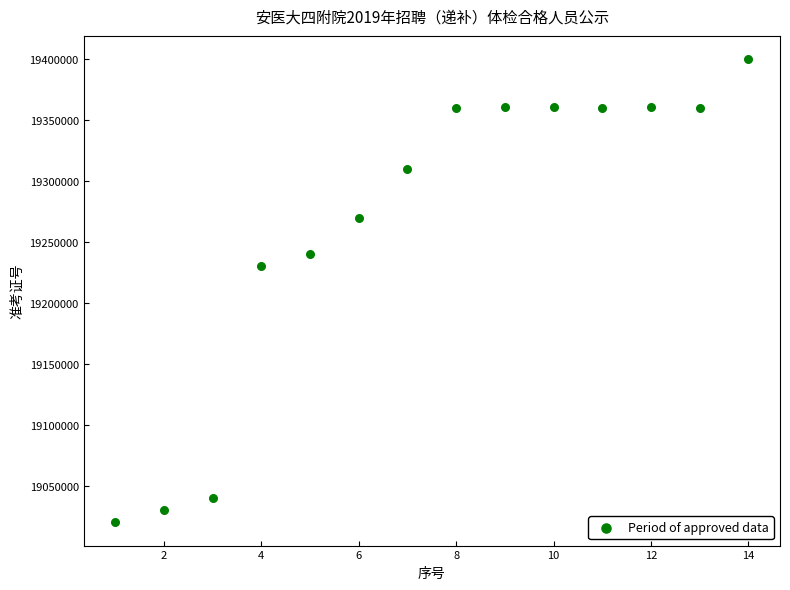

What Y value in the scatter plot is closest to 19210008?

19230006